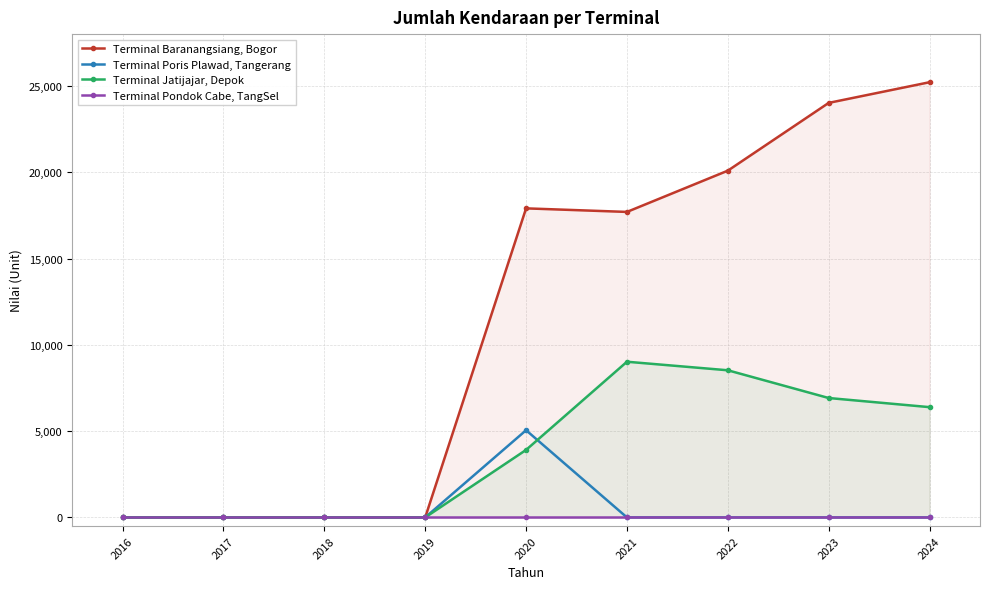

What are all the series names shown in the legend?

Terminal Baranangsiang, Bogor, Terminal Poris Plawad, Tangerang, Terminal Jatijajar, Depok, Terminal Pondok Cabe, TangSel